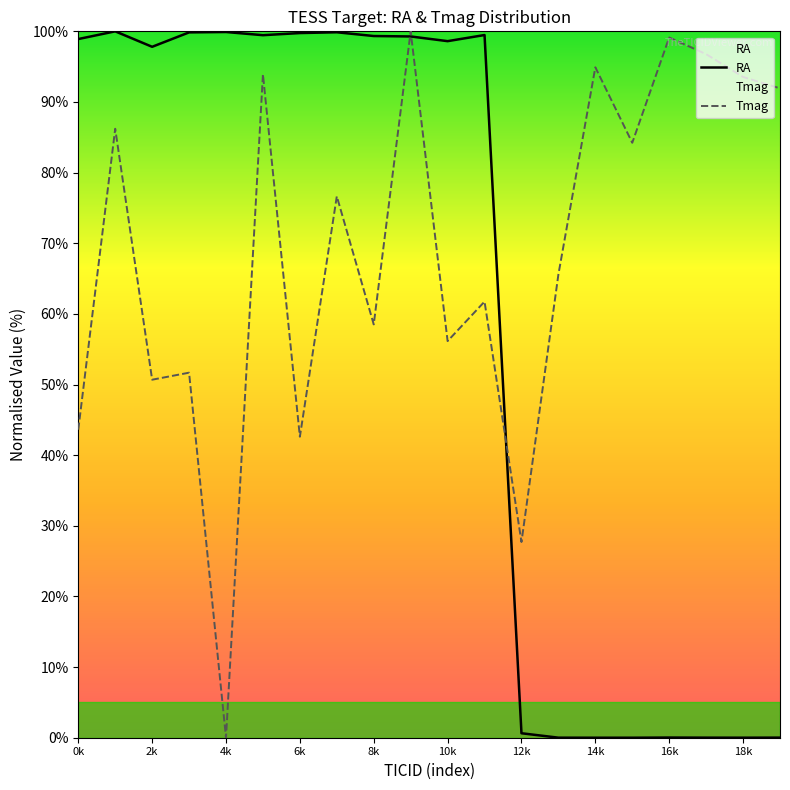

Which series changed the most between 2k and 4k?

Tmag